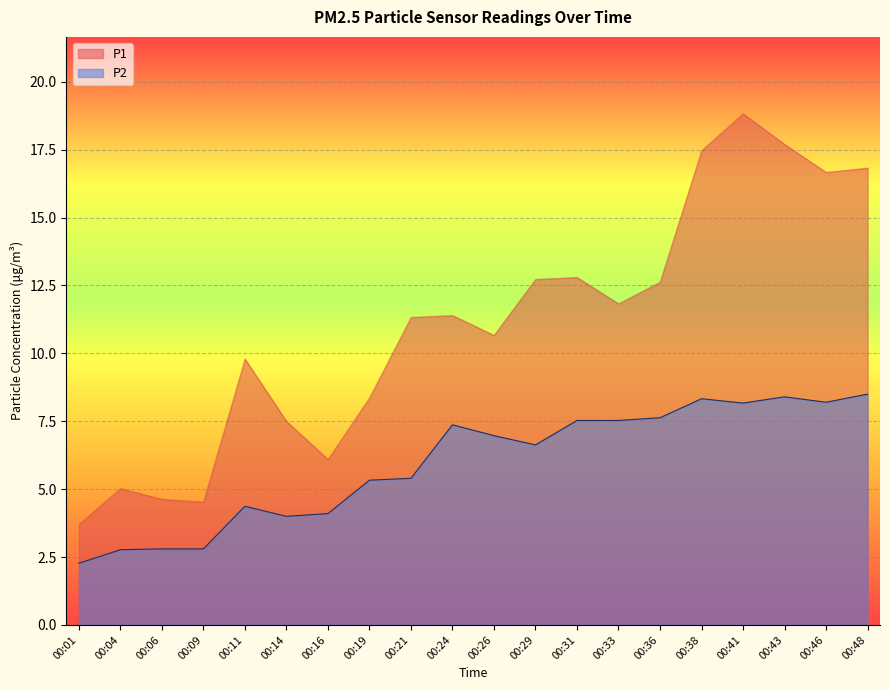

Between 00:16 and 00:33, which series saw the biggest shift?

P1